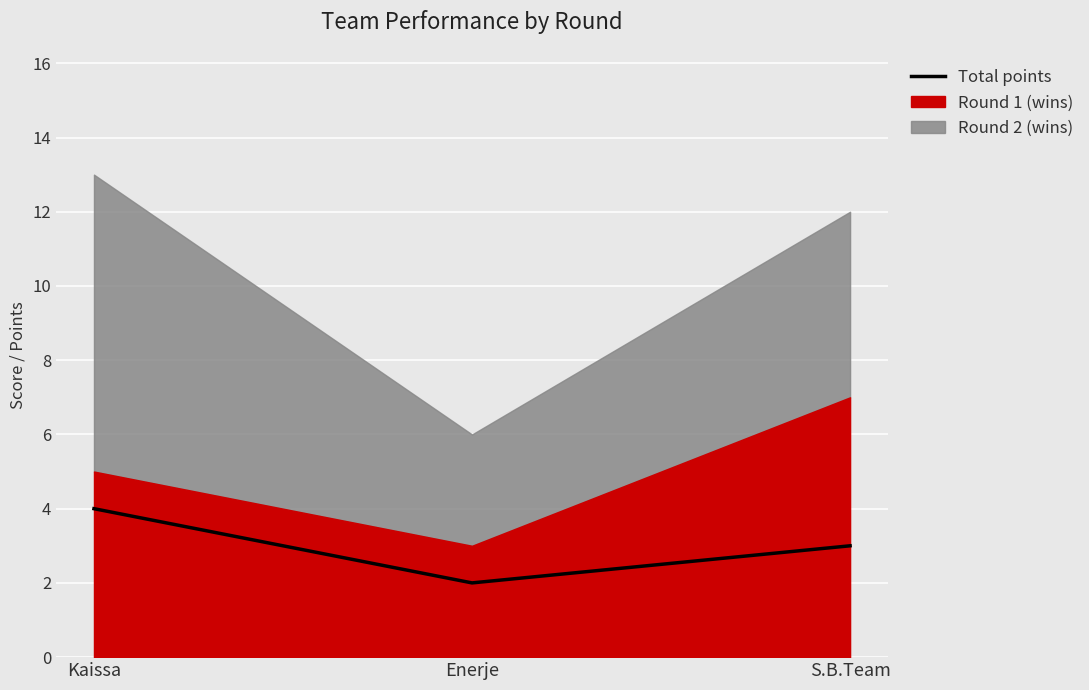

List the labels in order of value, largest first.

Kaissa, S.B.Team, Enerje